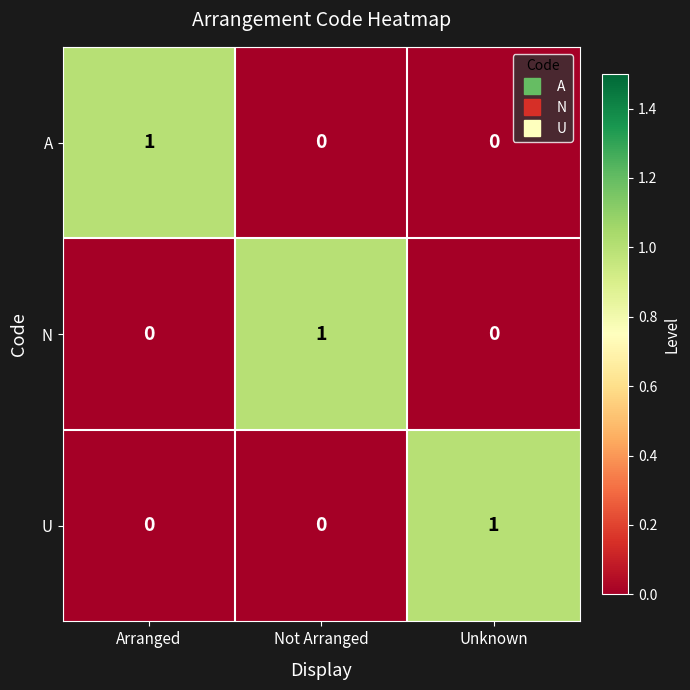

Count the N values in the range 0 to 1.

3